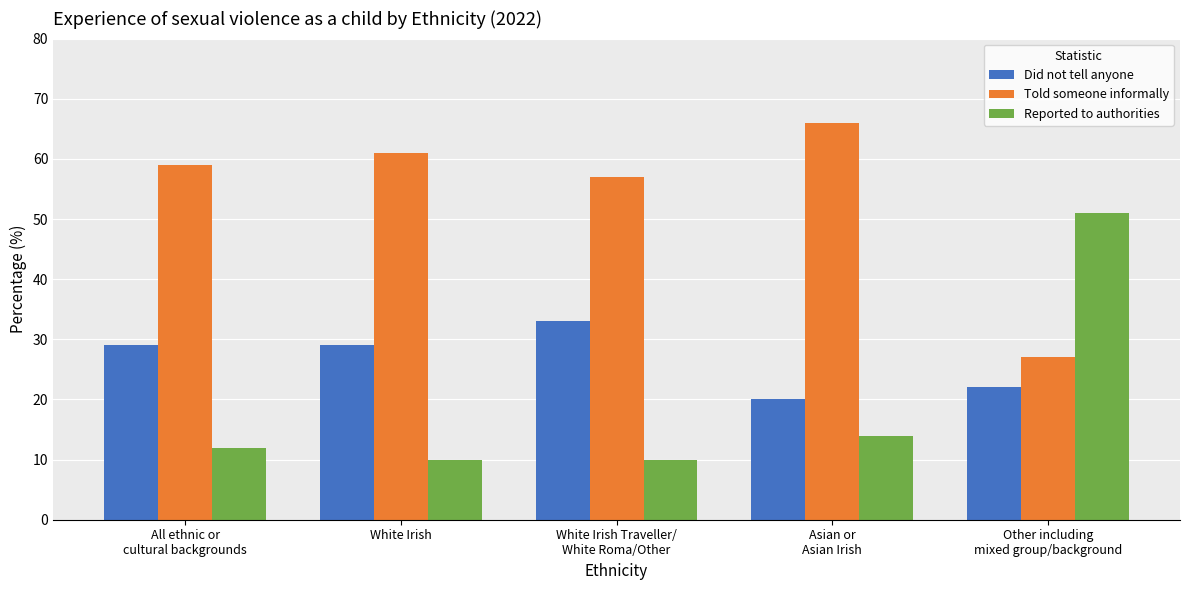

What are all the series names shown in the legend?

Did not tell anyone, Told someone informally, Reported to authorities